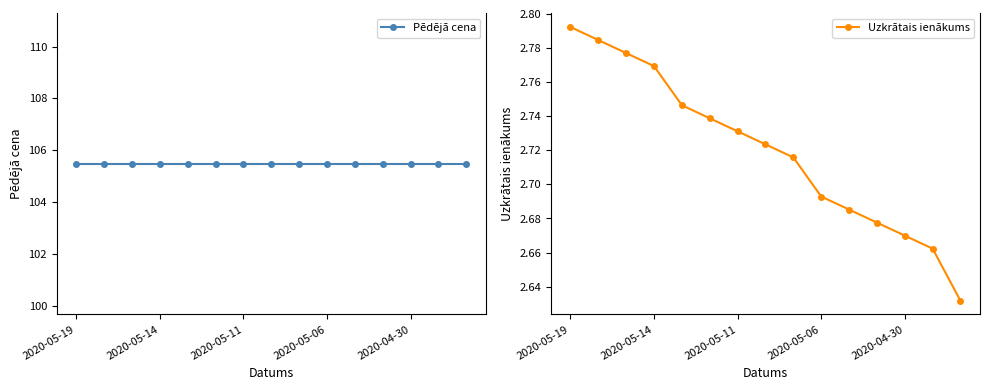

Is it true that Uzkrātais ienākums equals 1.3 at 2020-05-11?

False